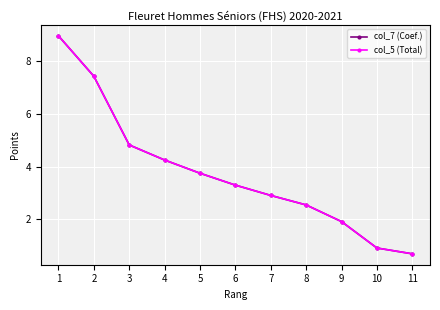

Does the chart have visible grid lines?

Yes